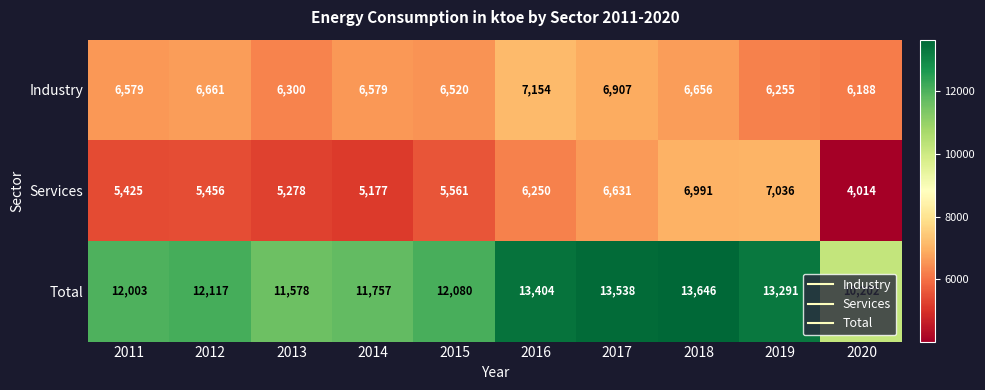

What is the total value across all series at 2020?

20404